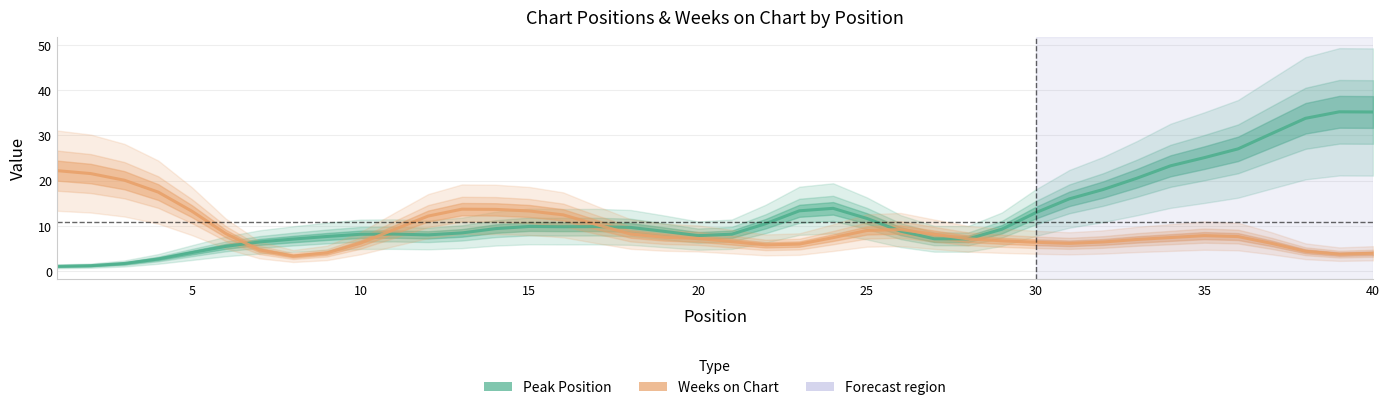

What are all the series names shown in the legend?

Peak Position, Weeks on Chart